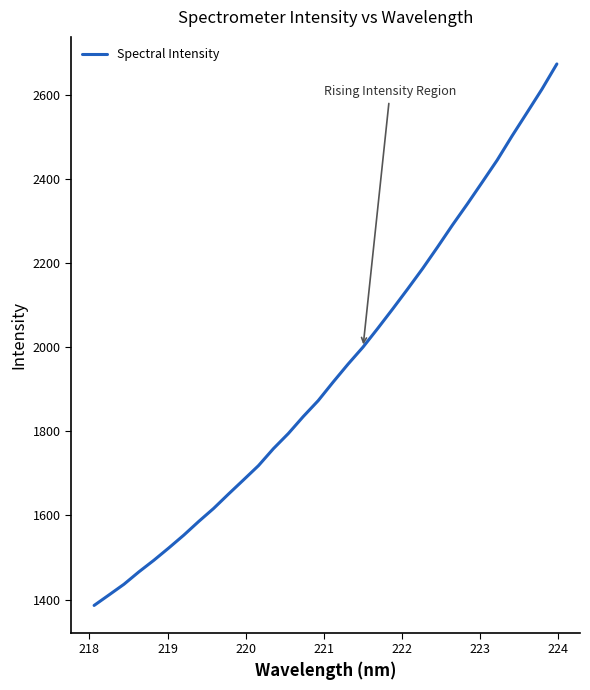

What is the difference between the maximum and minimum values?

1287.5